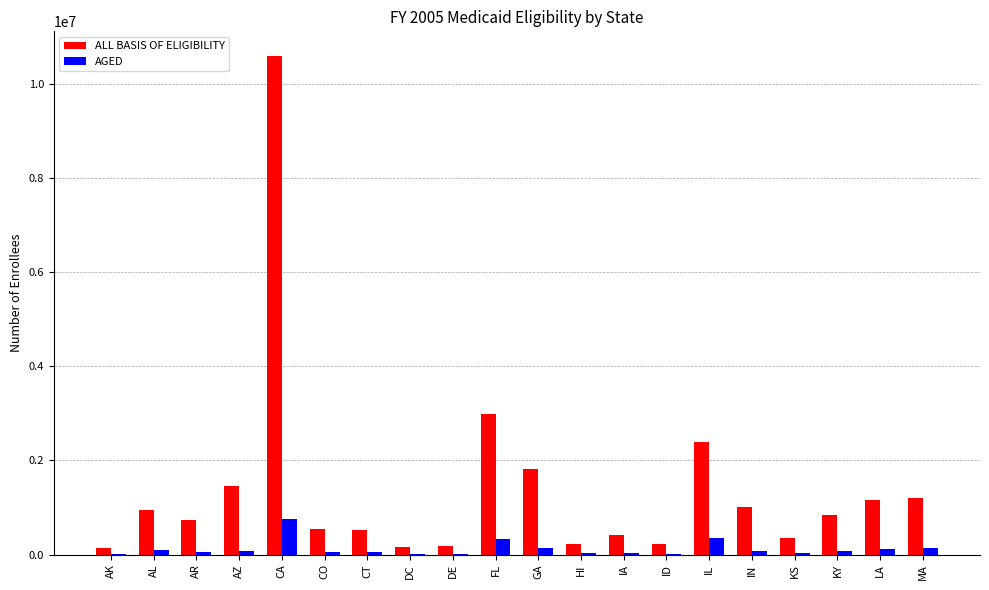

At which category does the chart reach its peak across all series?

CA